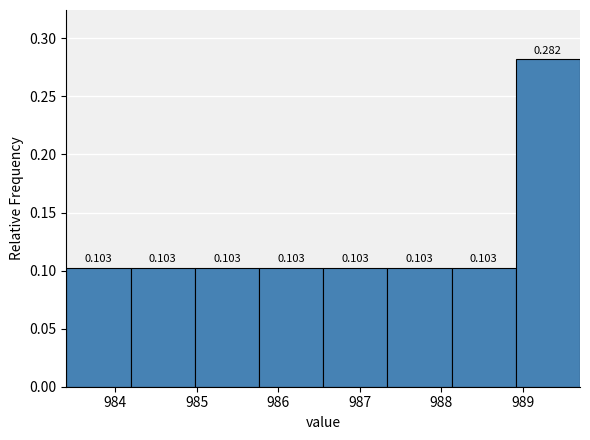

Reading left to right, transcribe this chart: for each bar, give the range it covers on the x-axis and its height. The bar edges are not printed on the chart, so give them approximately, as read against the axis.

983.4 to 984.2: 0.103
984.2 to 985.0: 0.103
985.0 to 985.8: 0.103
985.8 to 986.6: 0.103
986.6 to 987.3: 0.103
987.3 to 988.1: 0.103
988.1 to 988.9: 0.103
988.9 to 989.7: 0.282